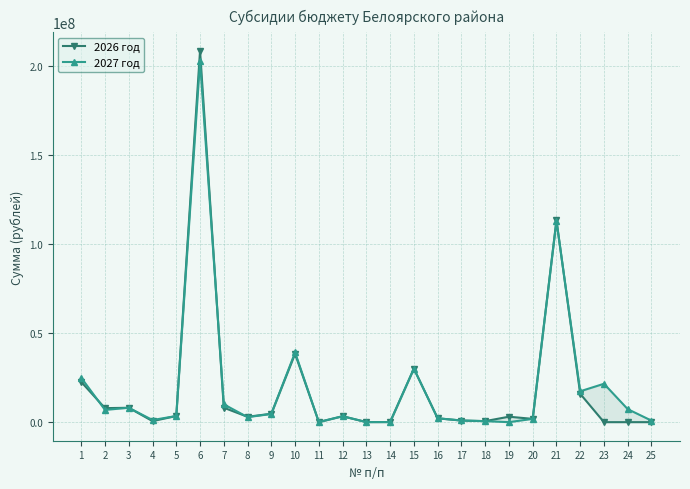

What is the difference between the highest and lowest values at 18?

4600